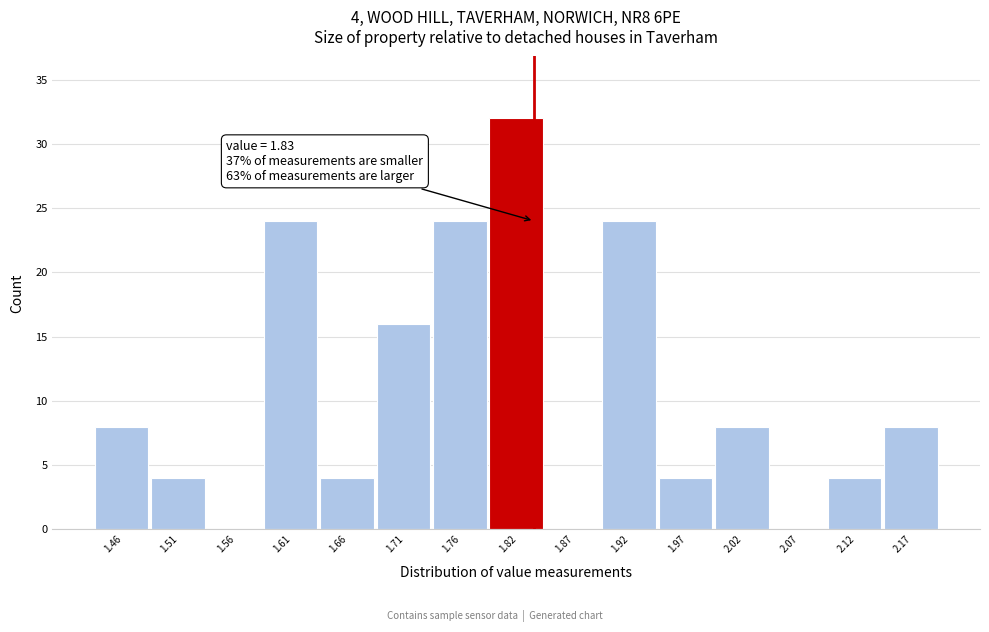

Over which range of the x-axis is the bar tallest?

1.79 to 1.84